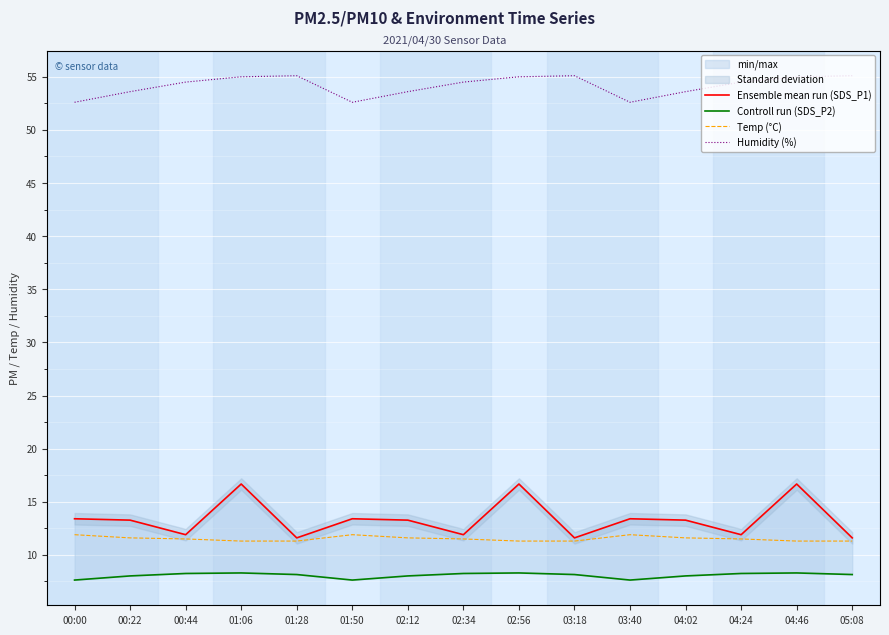

True or false: Controll run (SDS_P2) and Ensemble mean run (SDS_P1) intersect in this chart.

False